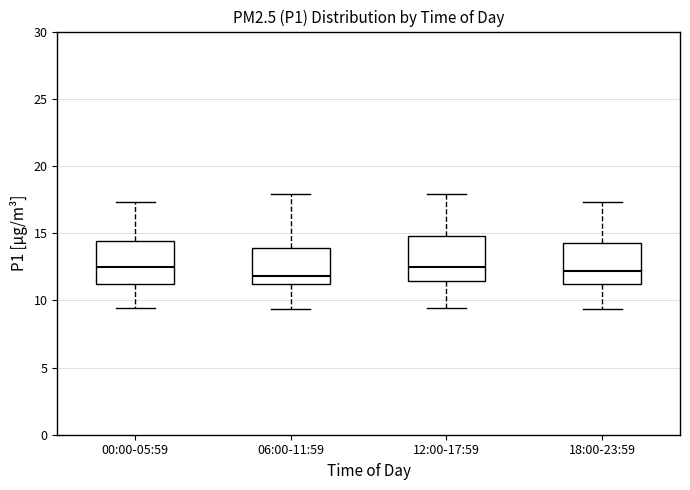

Reading left to right, transcribe this box plot: for each box, give where its median line is, the range the box spans, and where its two whiskers end, as read against the y-axis. The values are not printed on the chart, so give them approximately, as read against the axis.

00:00-05:59: median 12.5, box 11.0 to 14.5, whiskers 9.5 to 17.5
06:00-11:59: median 12.0, box 11.0 to 14.0, whiskers 9.5 to 18.0
12:00-17:59: median 12.5, box 11.5 to 15.0, whiskers 9.5 to 18.0
18:00-23:59: median 12.0, box 11.0 to 14.0, whiskers 9.5 to 17.5